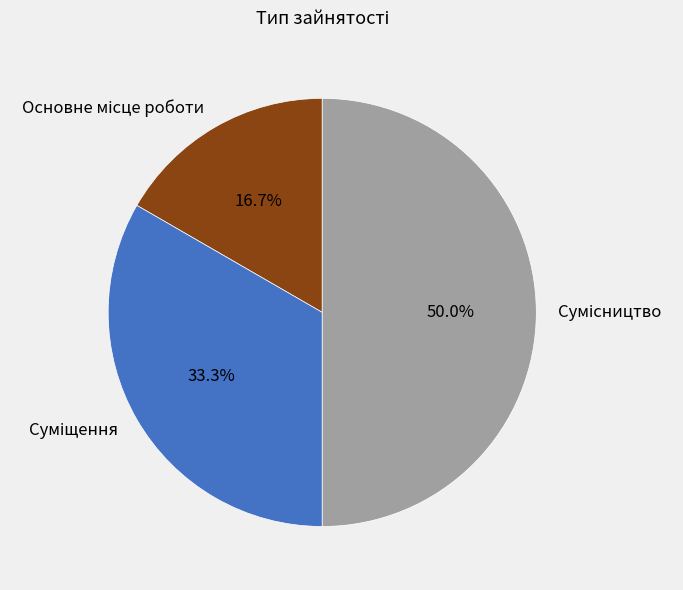

How many segments does this pie chart have?

3